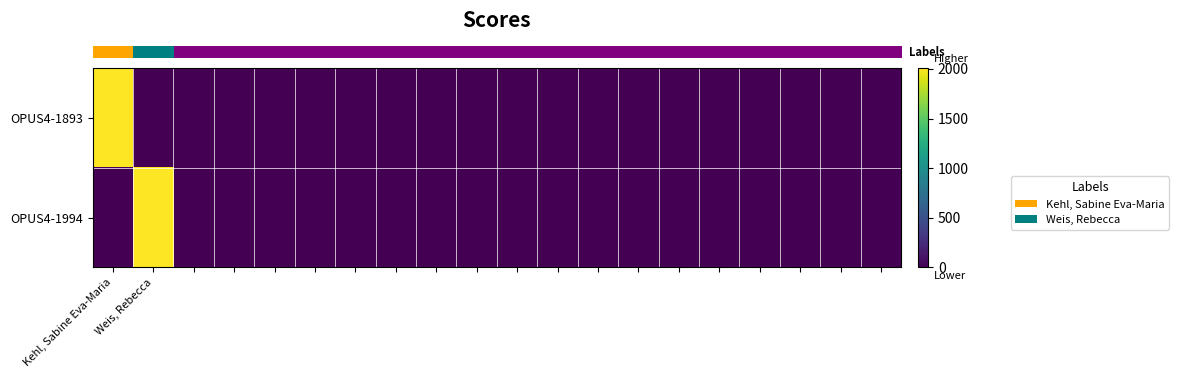

Count the number of data series in this chart.

2